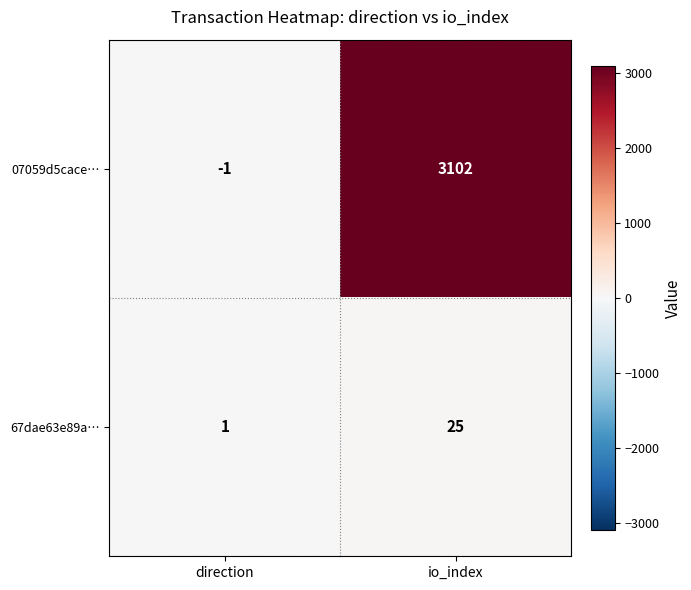

What is the difference between the maximum and minimum values in the 07059d5cace… series?

3103